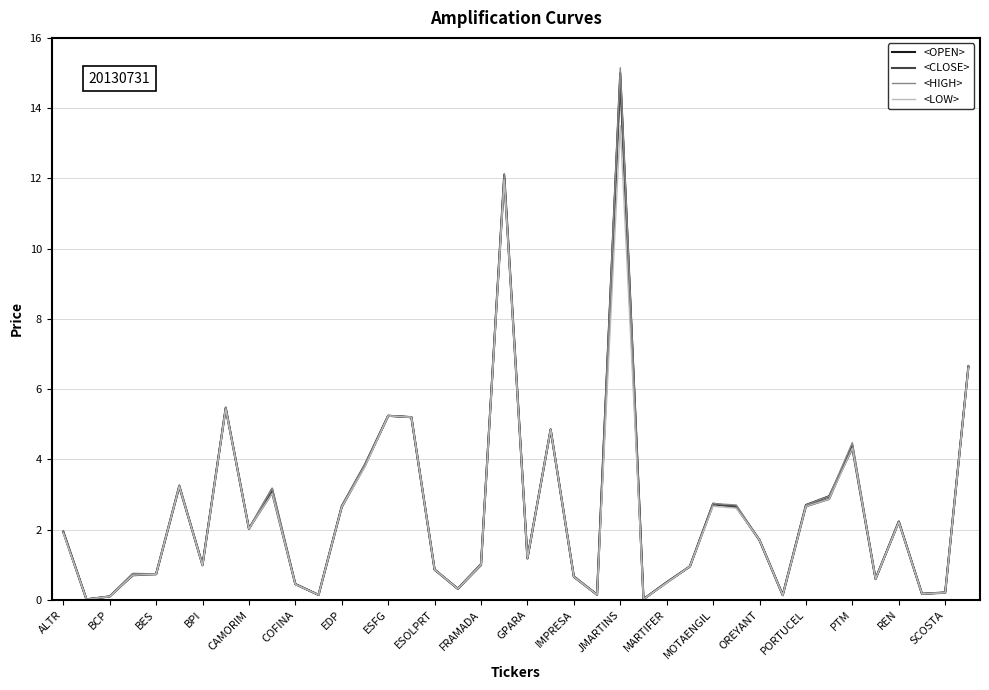

What is the greatest value displayed?

15.2